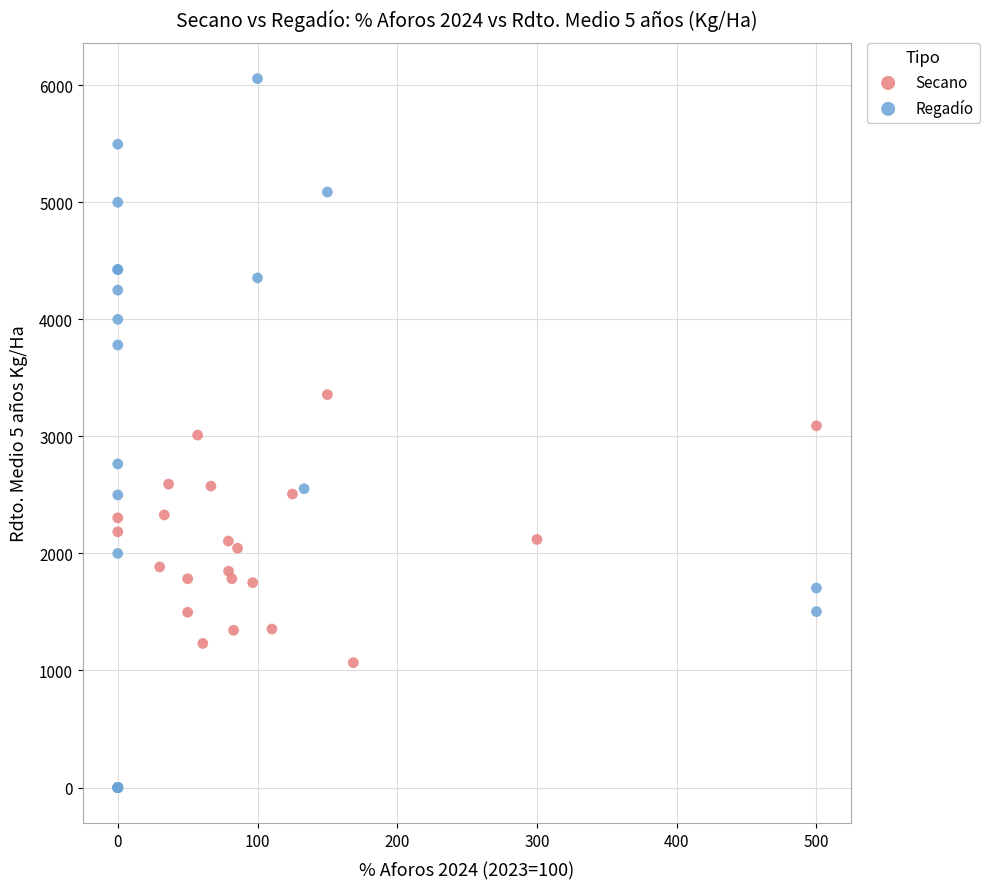

What are all the series names shown in the legend?

Secano, Regadío